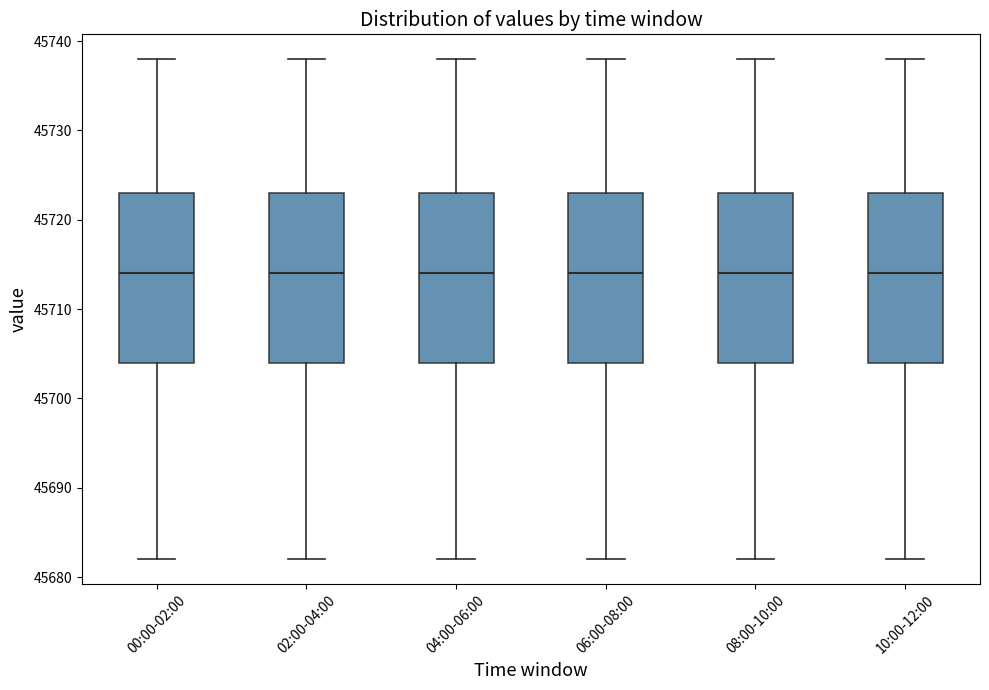

Where does the median line of the box for 08:00-10:00 sit on the y-axis? The values are not printed on the chart, so give them approximately, as read against the axis.

45714